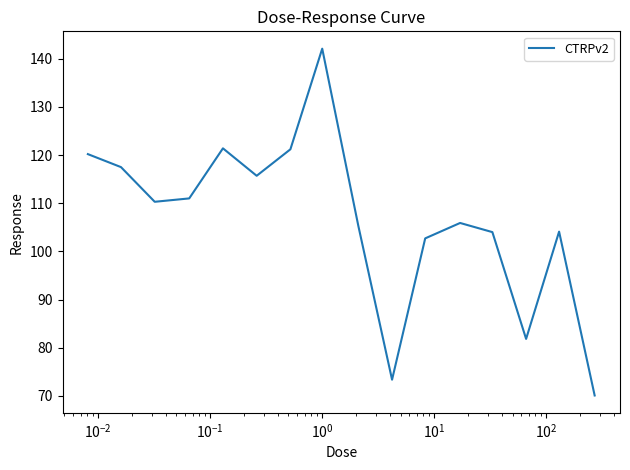

How many distinct data groups are displayed?

1